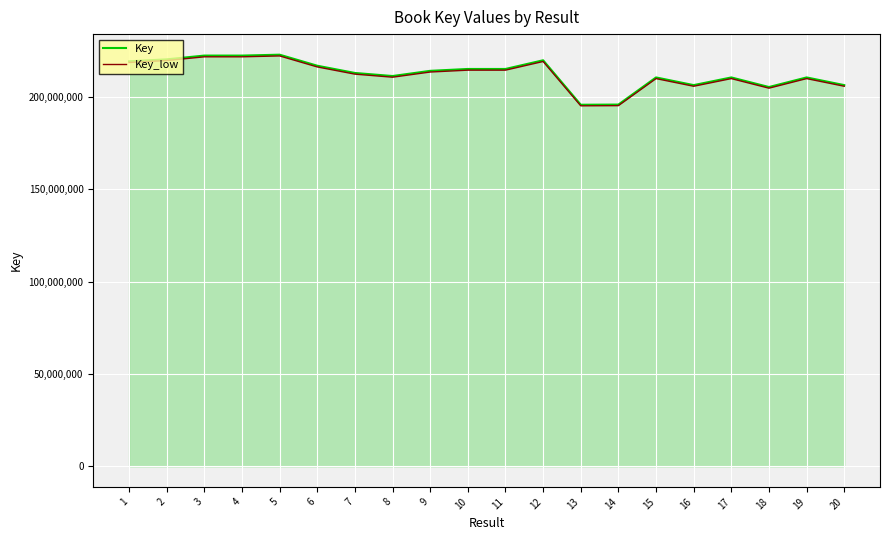

What is the minimum value for Key_low?

195277816.8